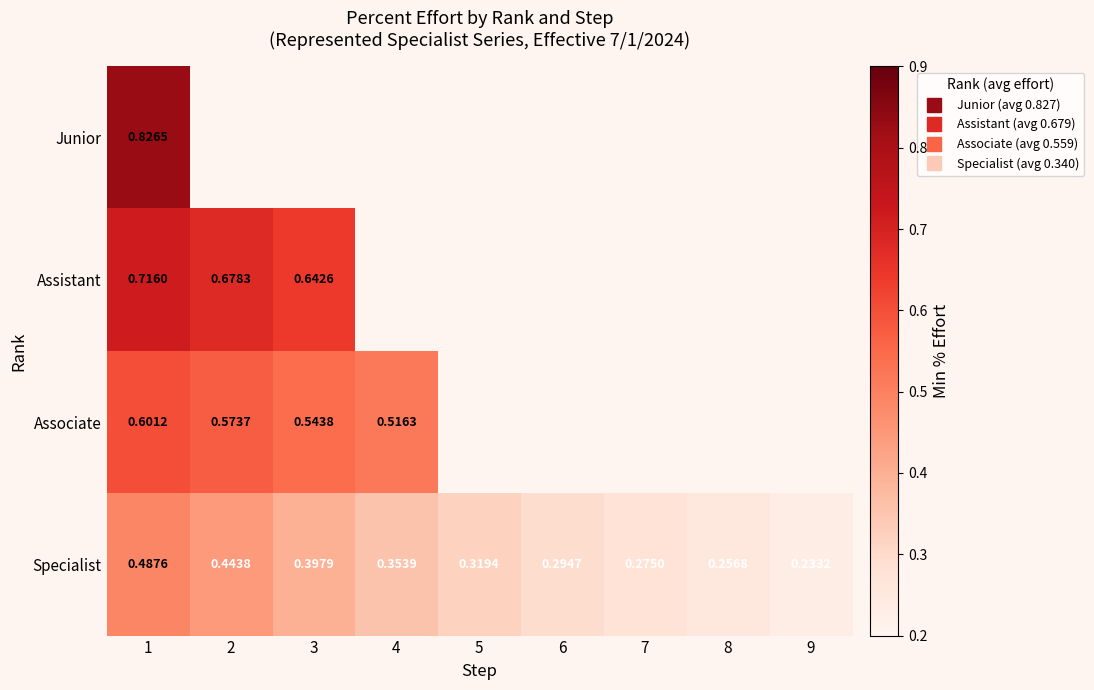

What is the greatest value displayed?

0.8